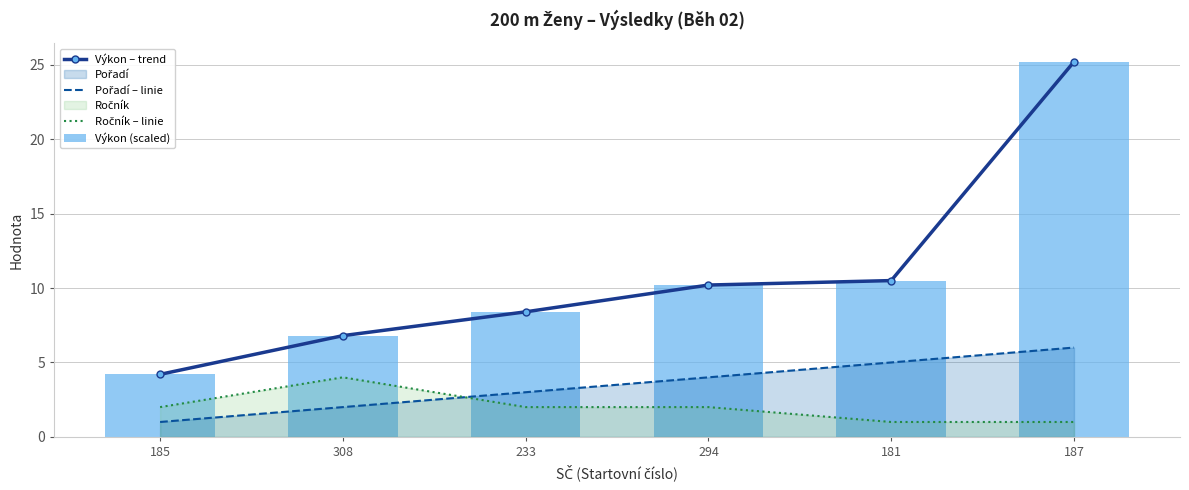

Is it true that Pořadí – linie equals 6.0 at 187?

True